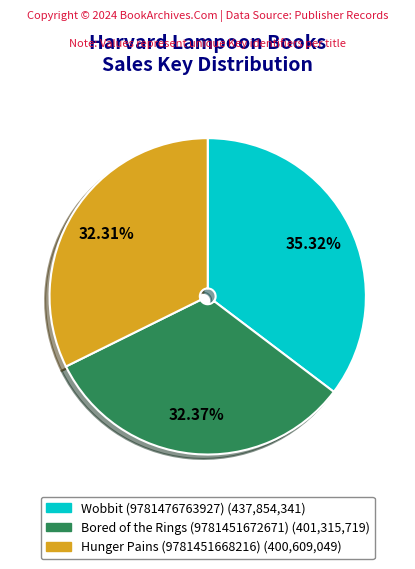

To the nearest percent, what portion does Bored of the Rings (9781451672671) represent?

32%